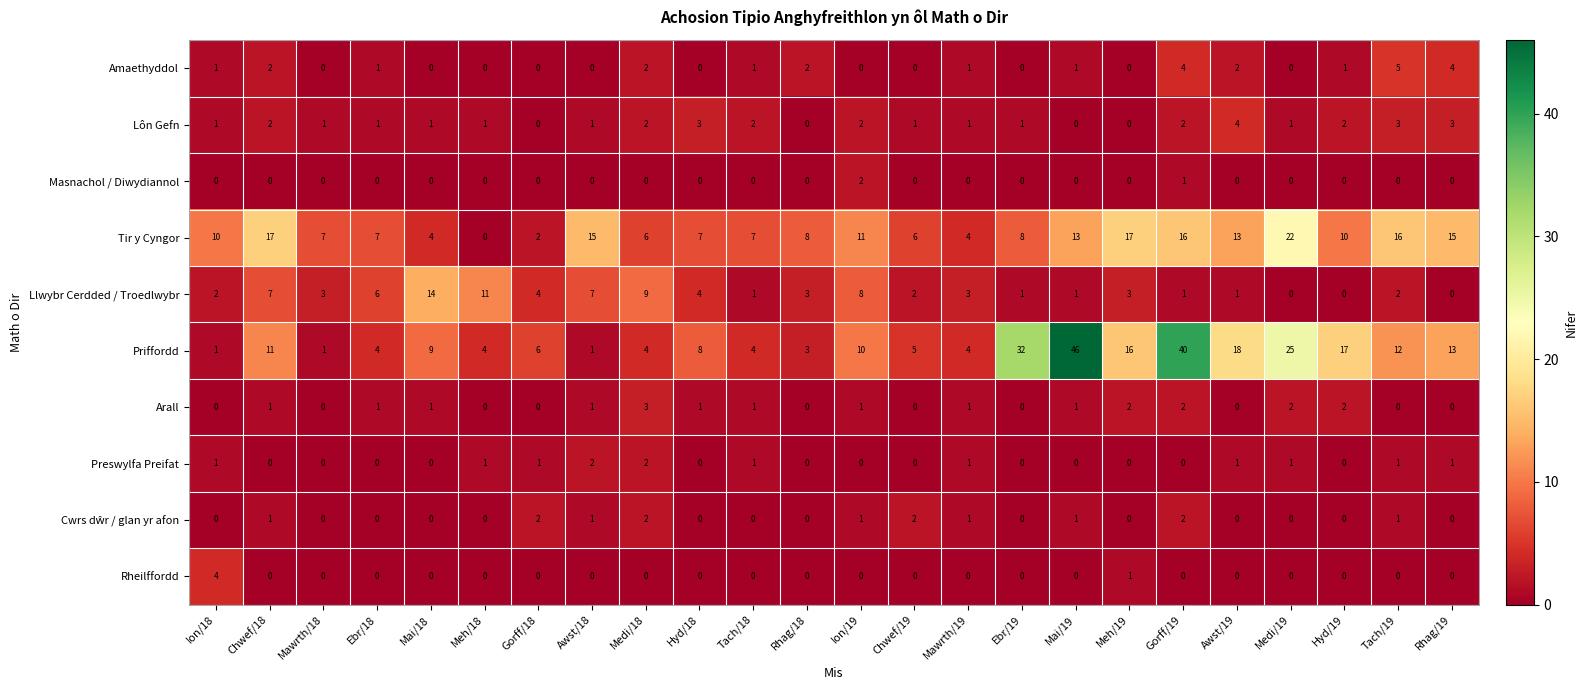

What is the difference between the maximum and minimum values in the Llwybr Cerdded / Troedlwybr series?

14